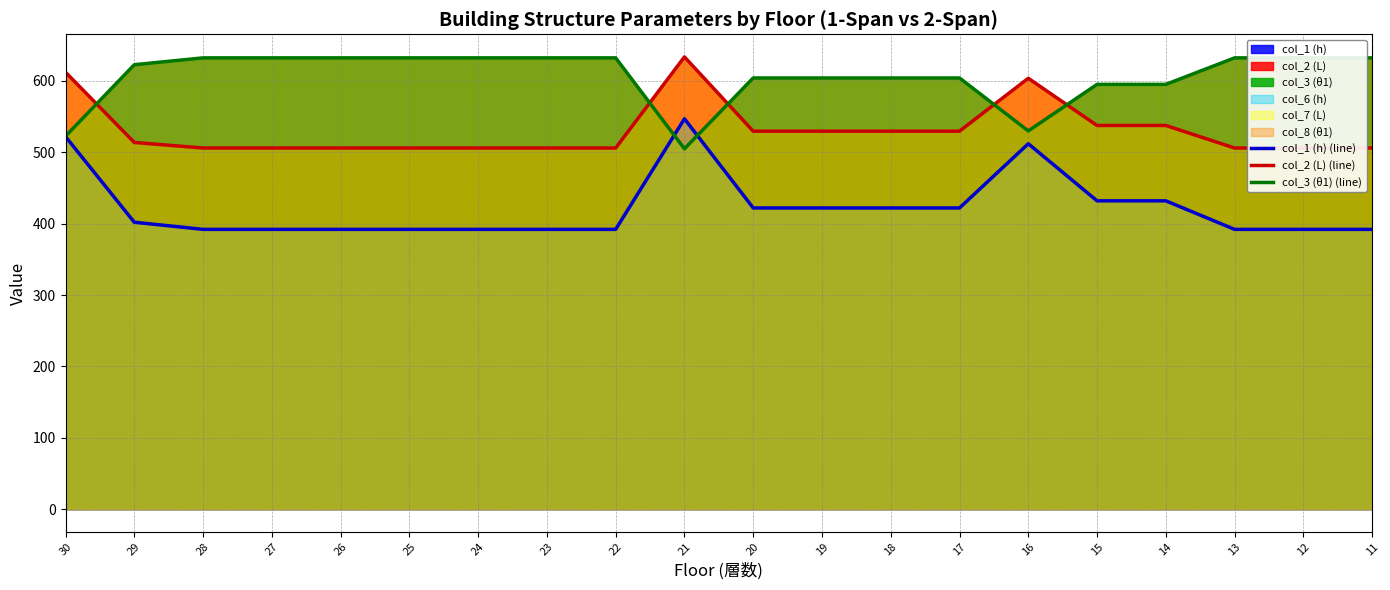

Rank the series at 18 from lowest to highest value.

col_1 (h) (line), col_2 (L) (line), col_3 (θ1) (line)